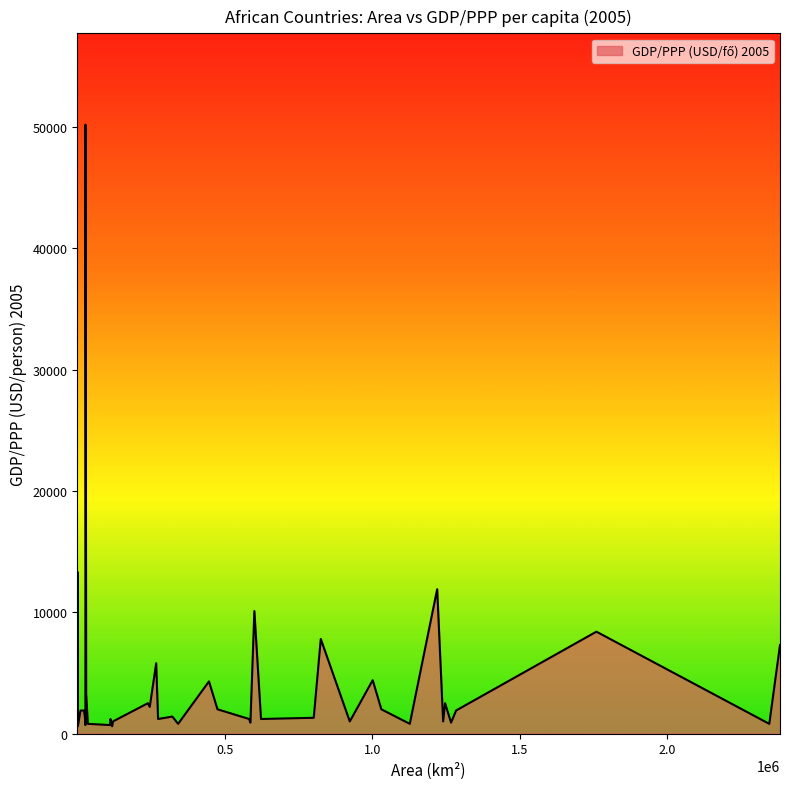

What is the maximum value shown in the chart?

50200